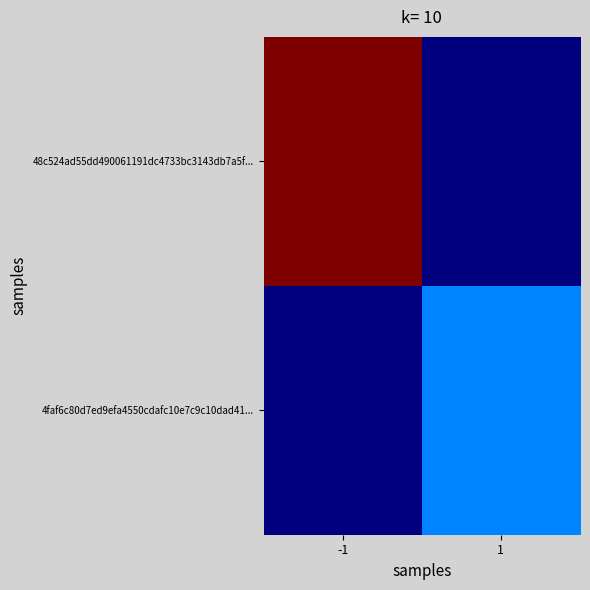

What is the total value across all series at -1?

39